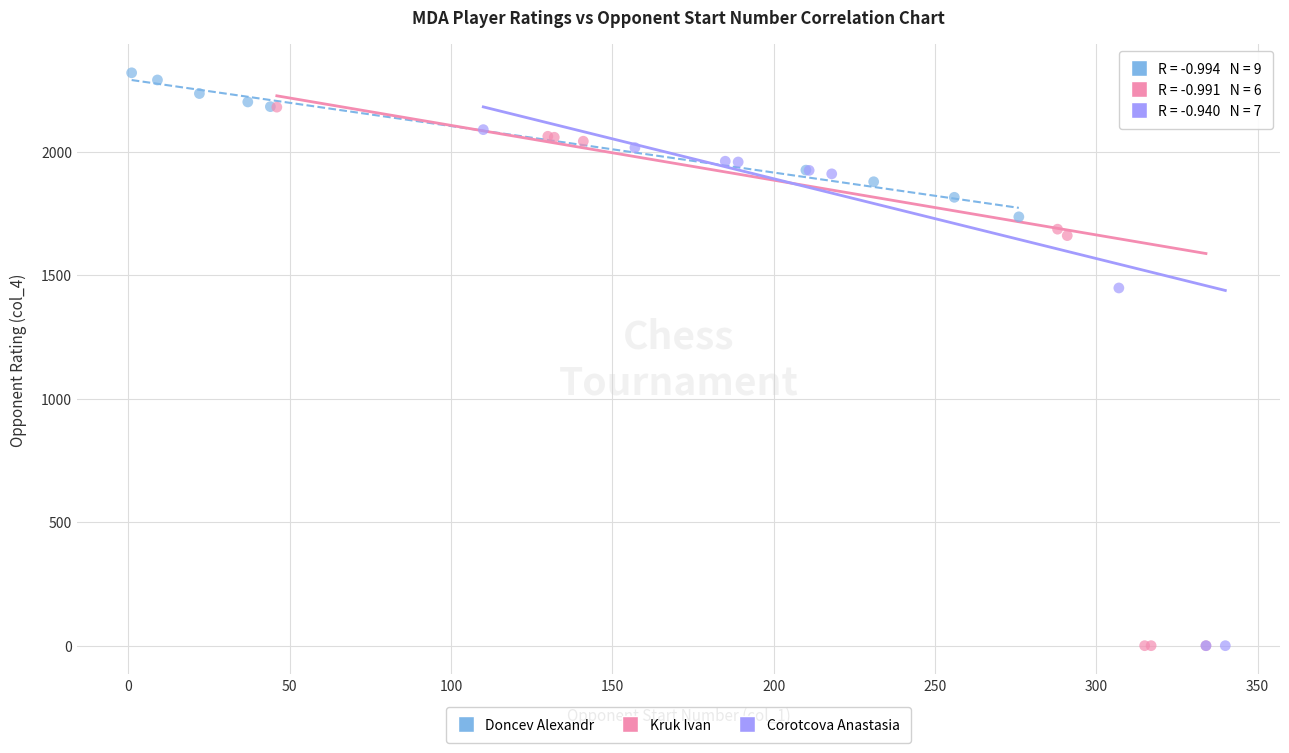

What are all the series names shown in the legend?

Doncev Alexandr, Kruk Ivan, Corotcova Anastasia